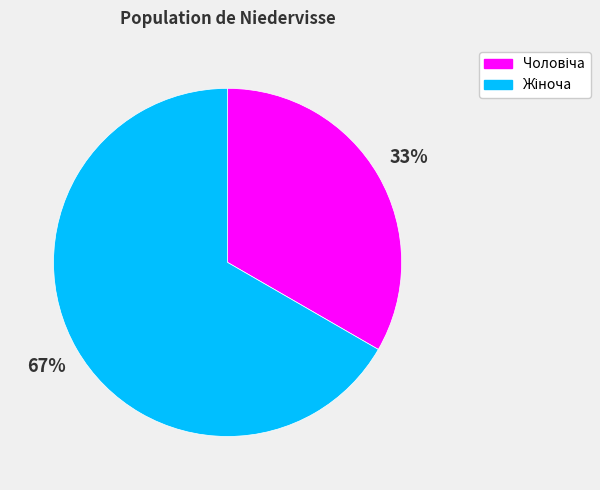

Does any single category account for the majority?

Yes